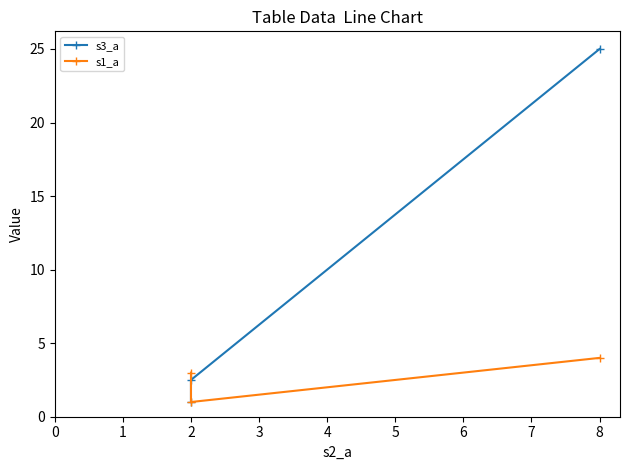

What is the sum of all s1_a values?

8.0